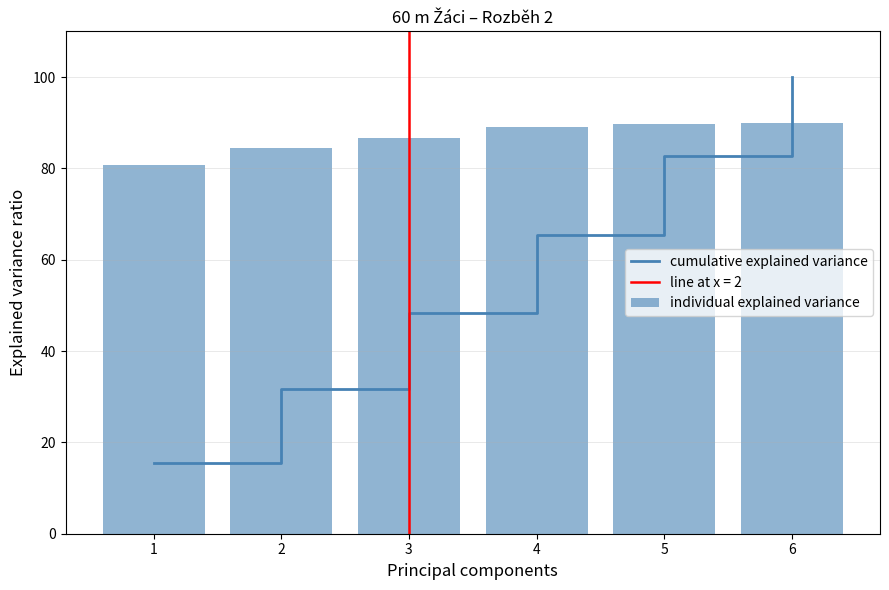

How many groups of bars are there?

6